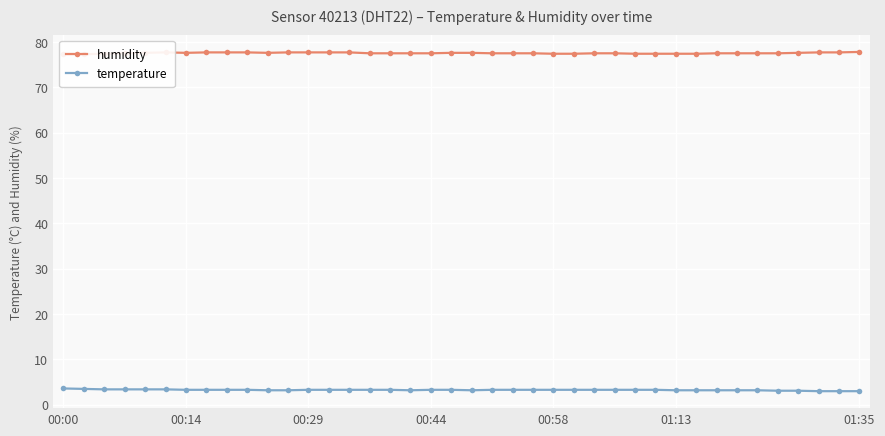

How many data points does each series have?

40